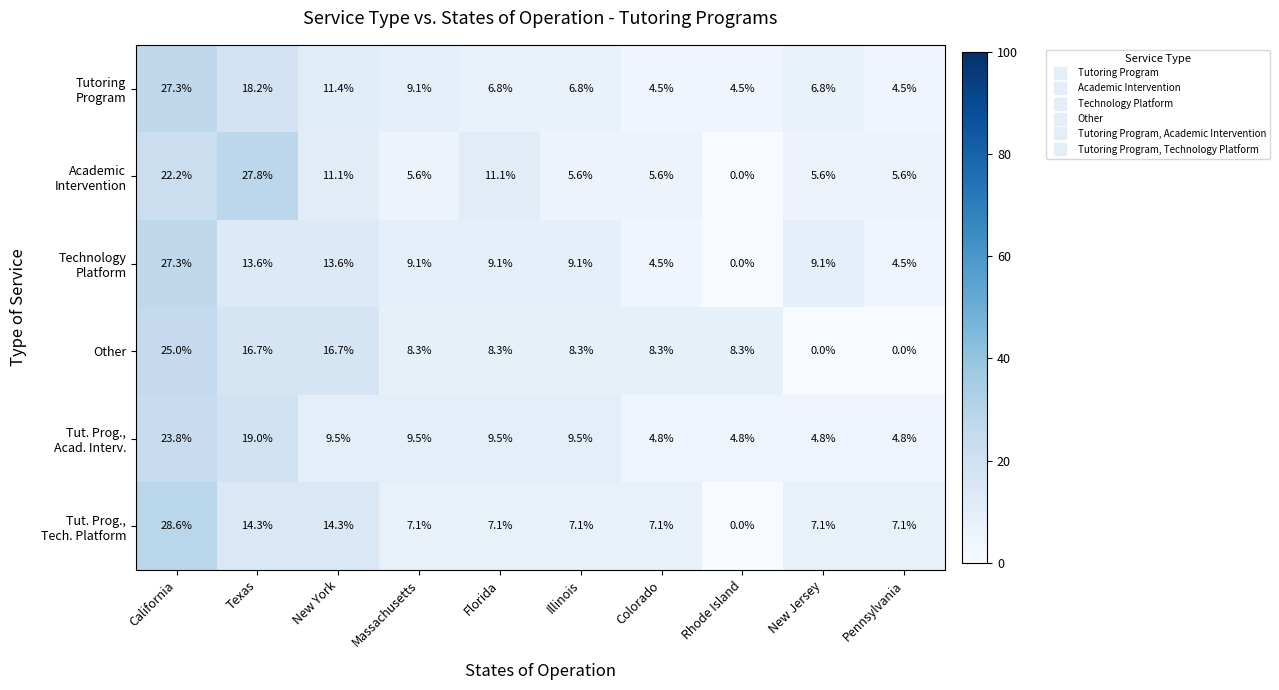

What is the maximum value shown in the chart?

28.6